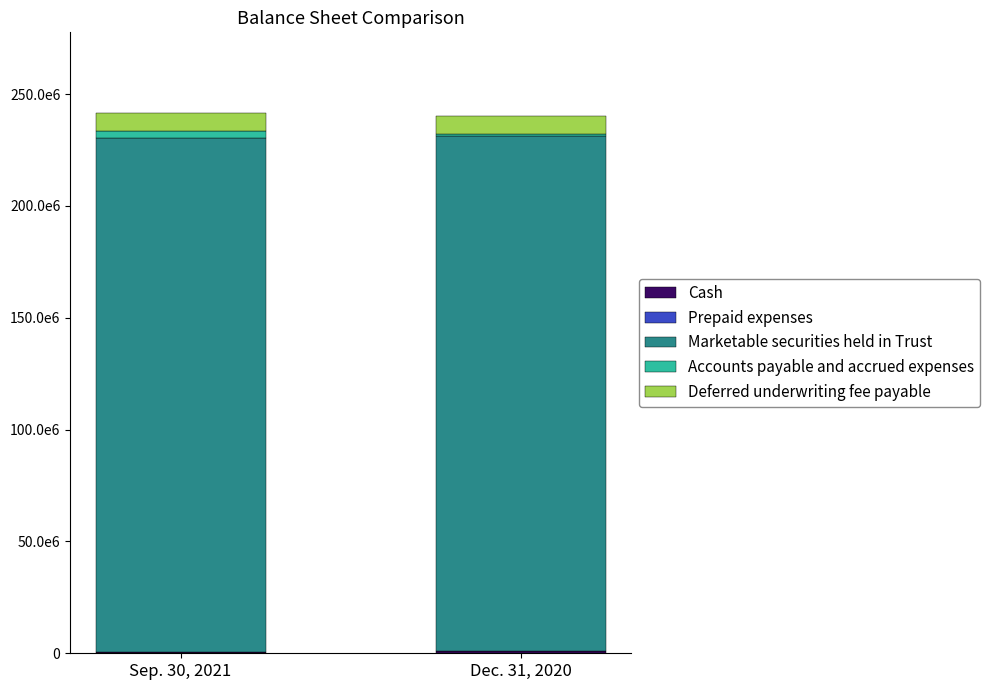

What are all the series names shown in the legend?

Cash, Prepaid expenses, Marketable securities held in Trust, Accounts payable and accrued expenses, Deferred underwriting fee payable